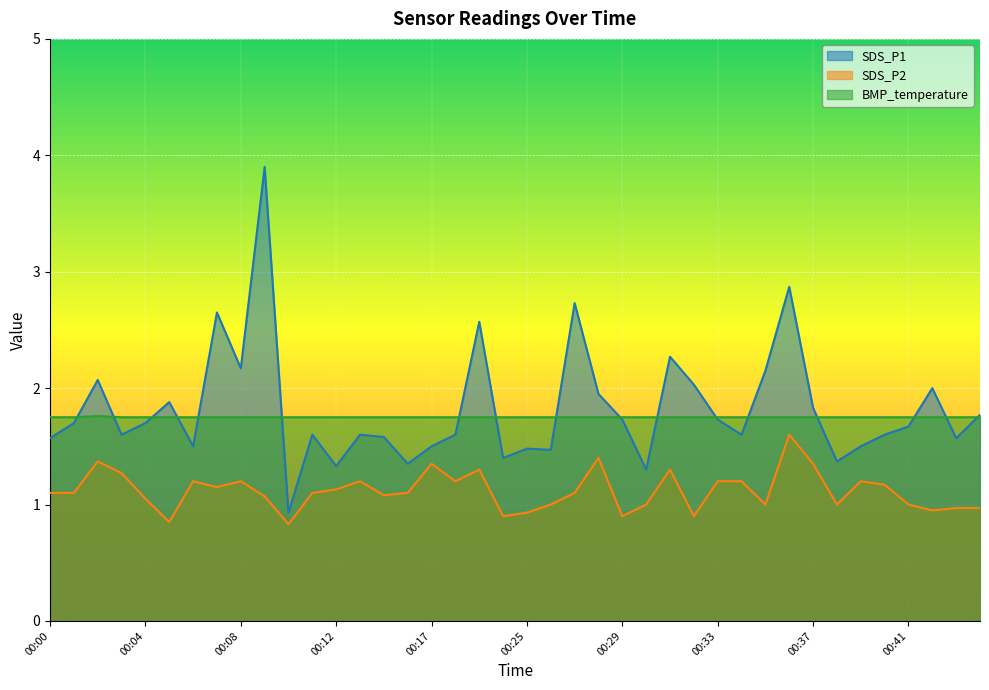

How many interior local peaks does the BMP_temperature series have?

1